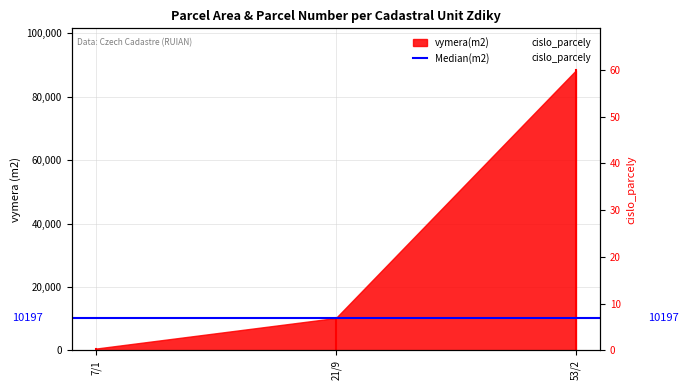

What is the label of the 1st point from the left?

7/1